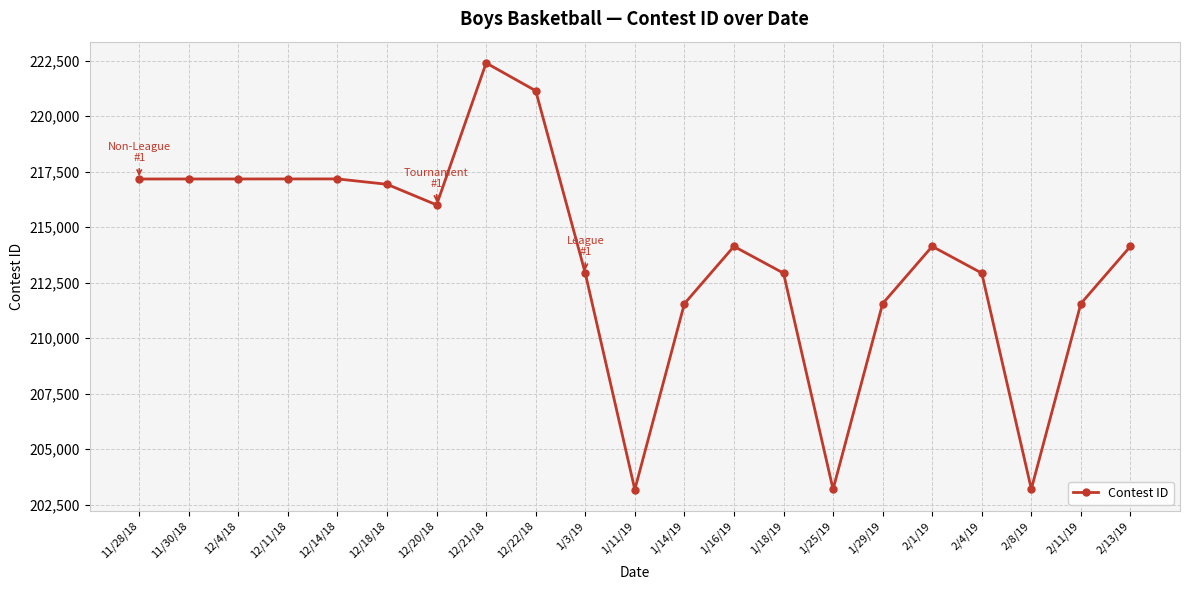

What is the label of the 13th point from the left?

1/16/19